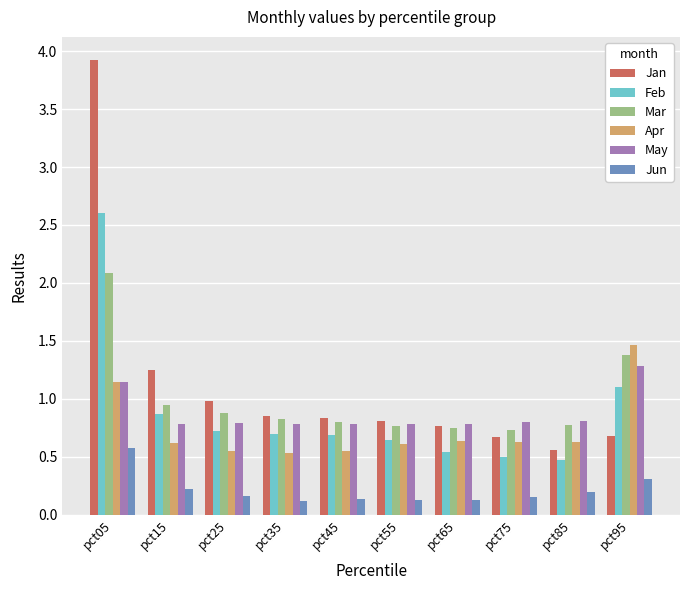

At which label does Apr reach its peak?

pct95